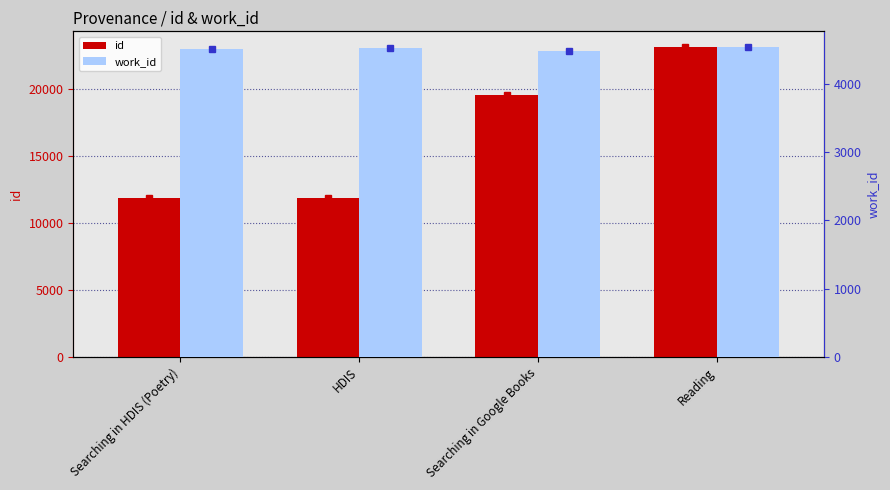

Which series has the largest total across all categories?

id